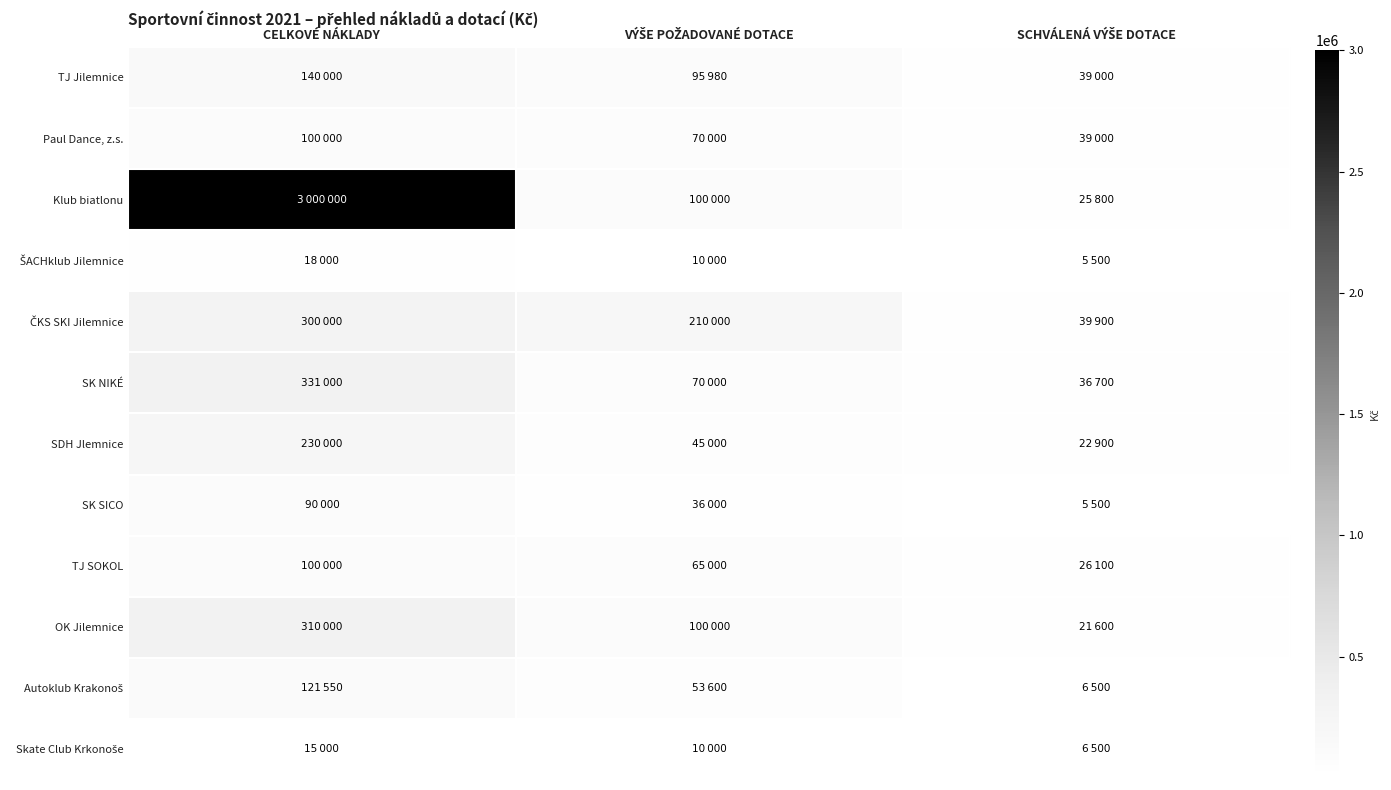

What is the total value across all series at CELKOVÉ NÁKLADY?

4755550